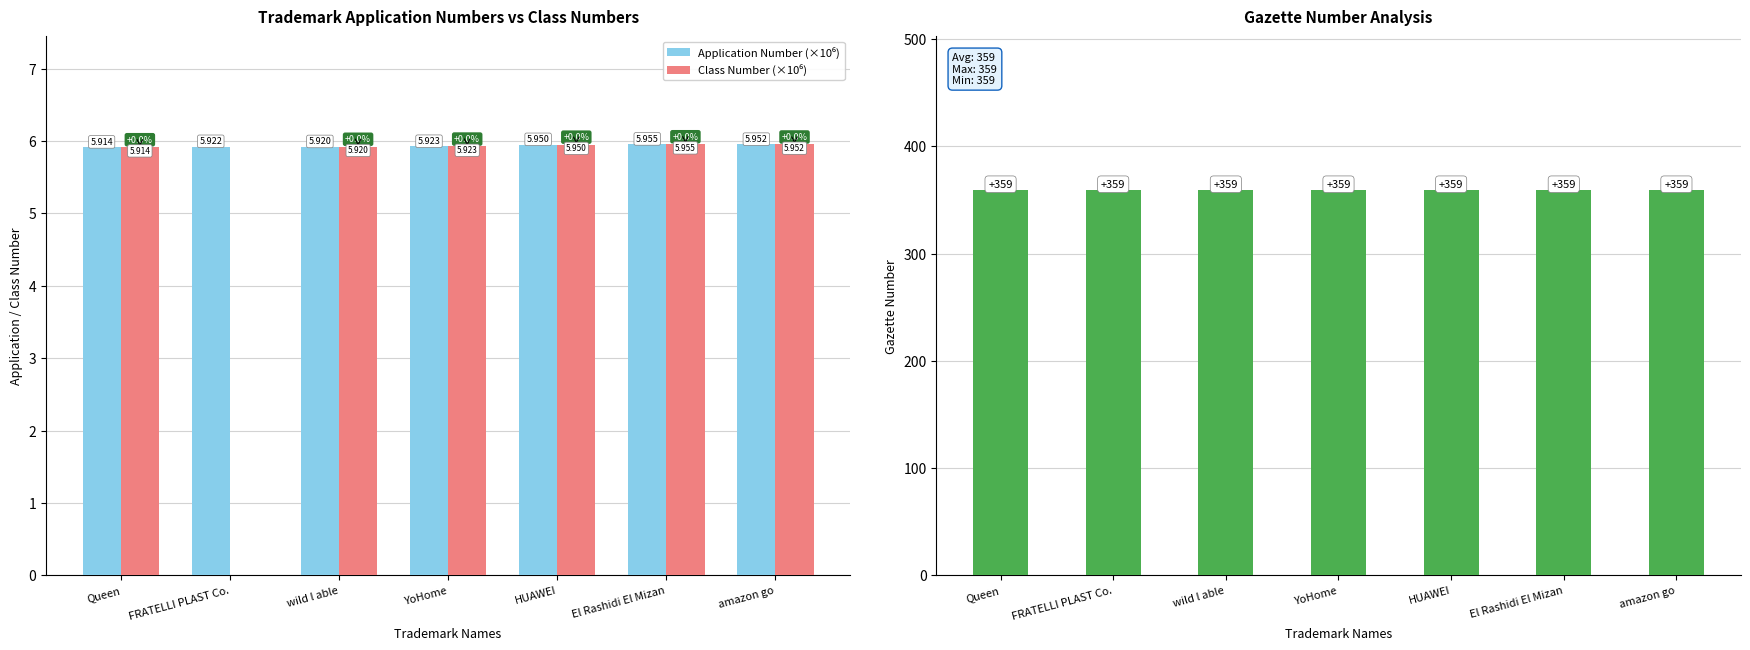

What is the greatest value displayed?

359.0